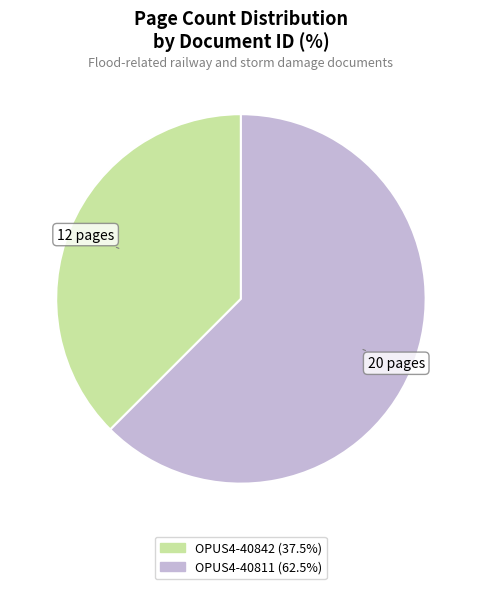

Approximately how many times larger is the value at OPUS4-40811 compared to OPUS4-40842?

1.7